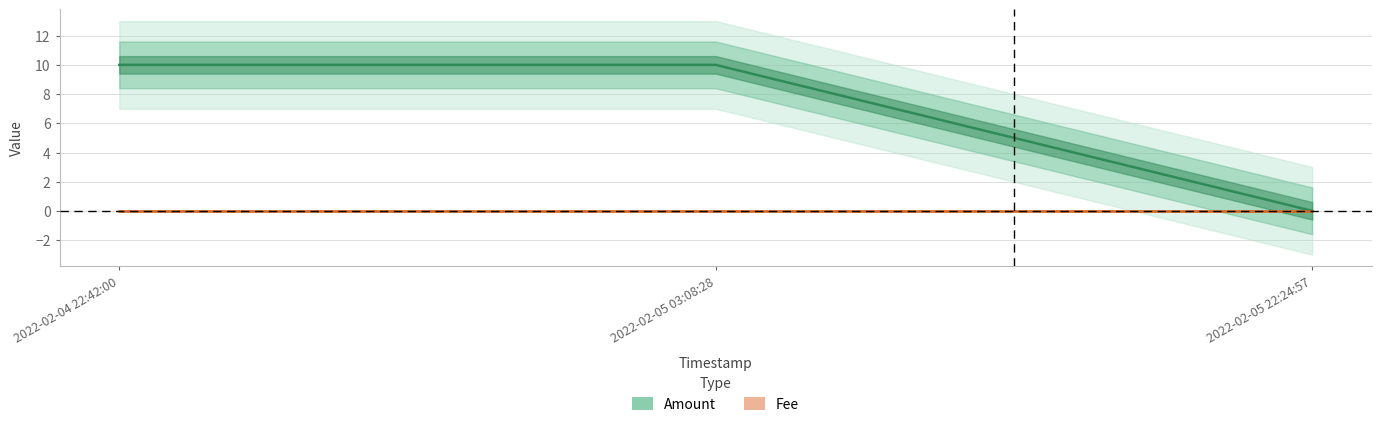

Reading right to left, what are all the values shown in this chart?

Amount: 0.0	10.0	10.0
Fee: 0.0	0.0	0.0